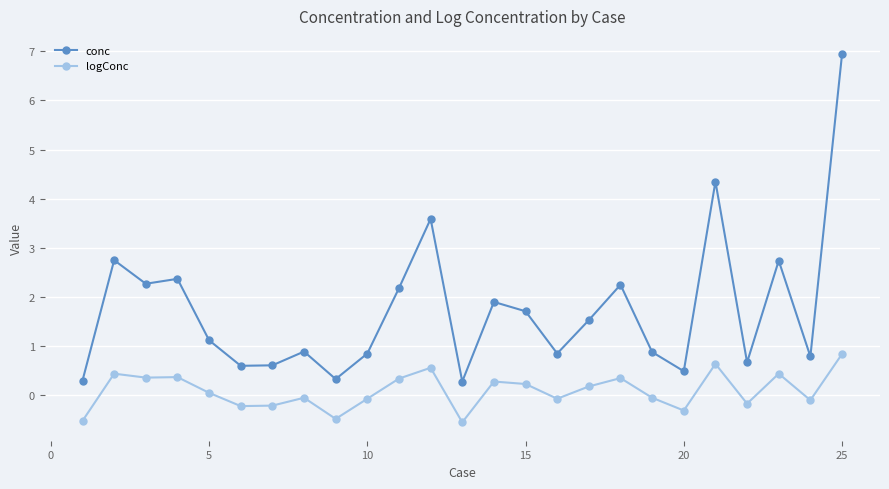

Which series has the largest total across all categories?

conc